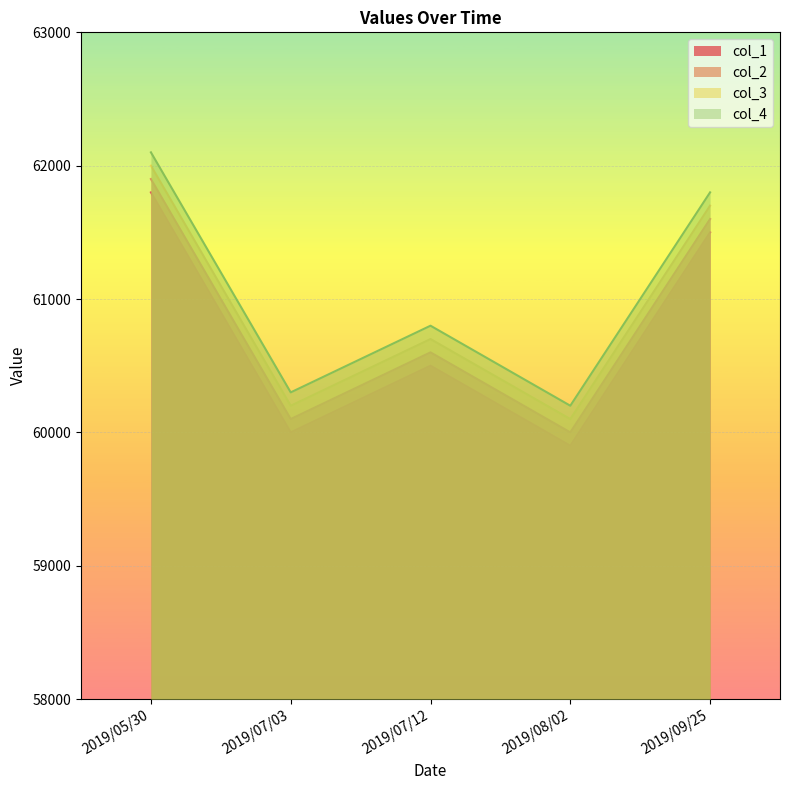

The col_4 series shows 60200 at 2019/08/02. True or false?

True